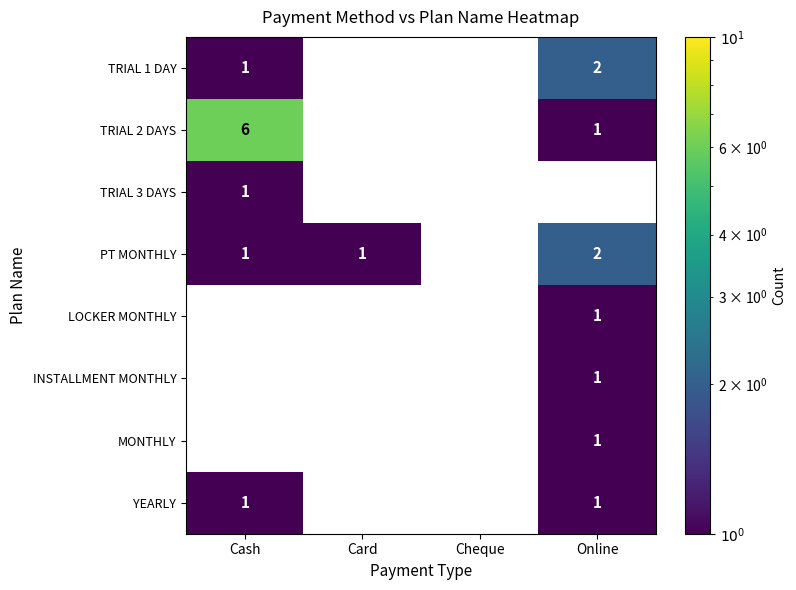

True or false: PT MONTHLY has a value of 2 at Online.

True